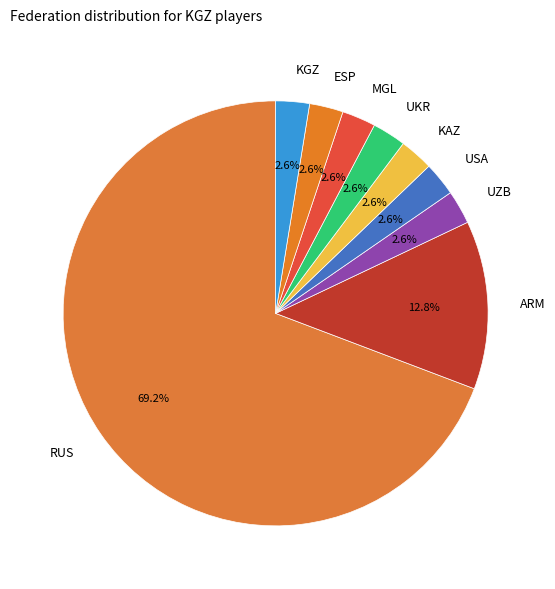

To the nearest percent, what percentage of the pie is KGZ?

3%